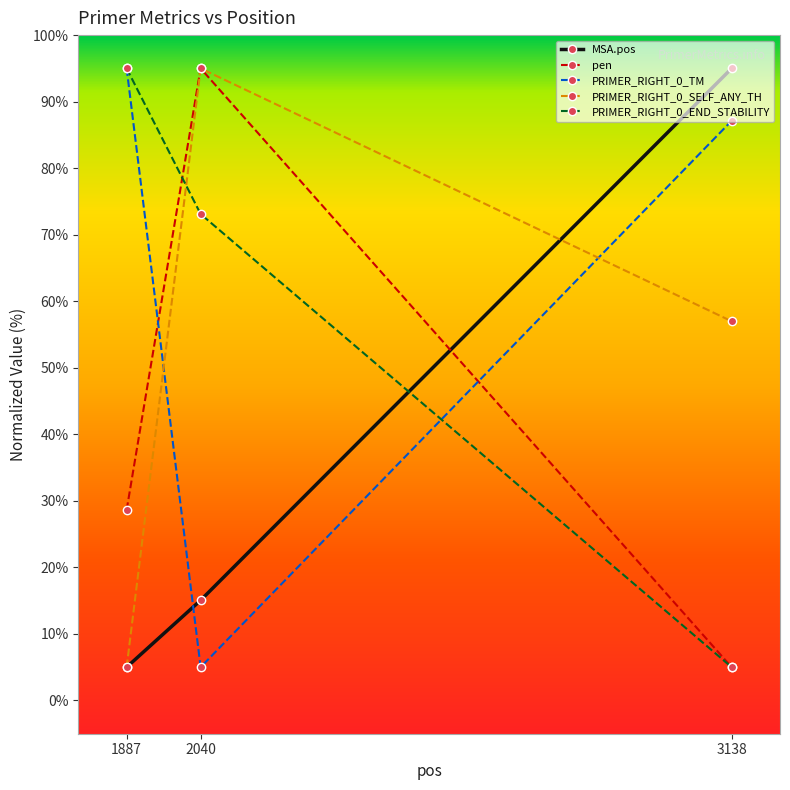

Where is MSA.pos nearest to the value 50?

2040